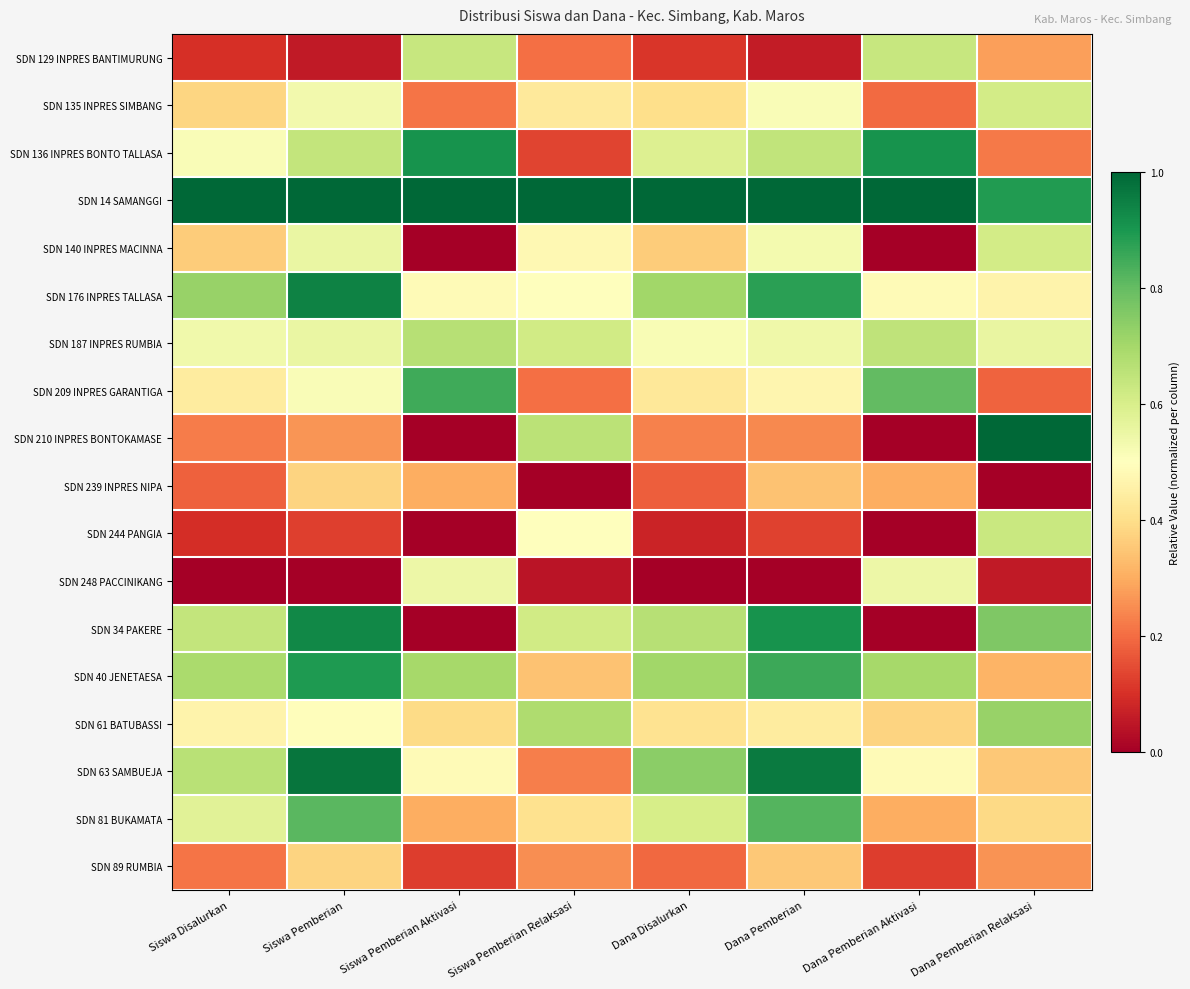

What is the greatest value displayed?

1.0